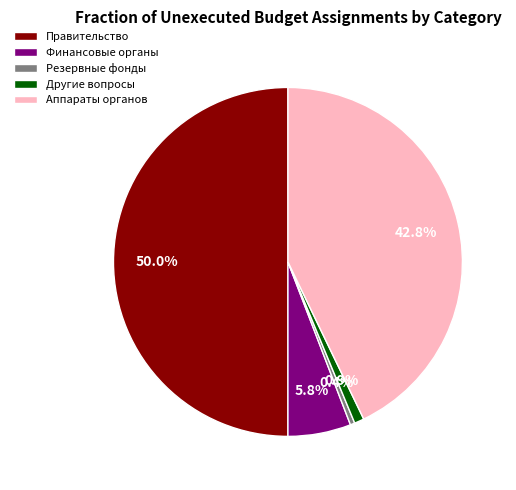

Is the sum of Финансовые органы and Резервные фонды greater than half?

No